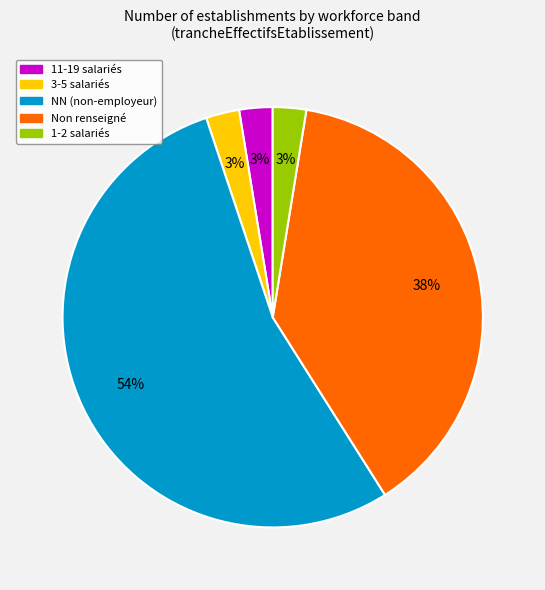

Between NN (non-employeur) and 3-5 salariés, which is larger?

NN (non-employeur)